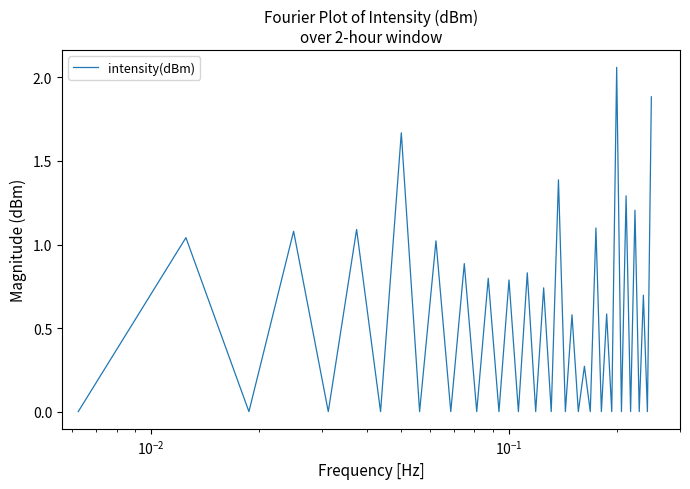

What is the sum of all values?

21.0